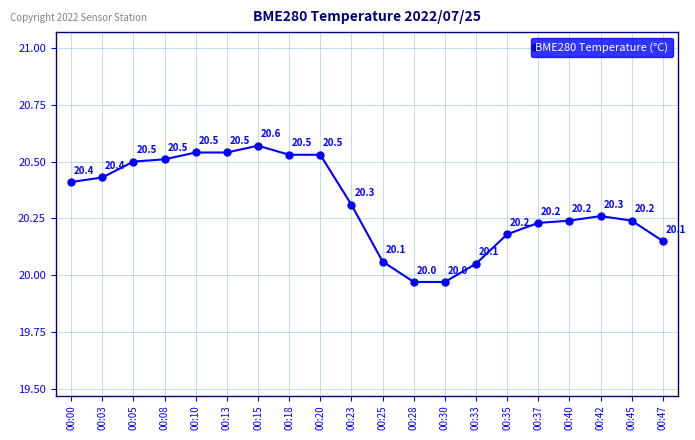

Between 00:08 and 00:42, which is larger?

00:08